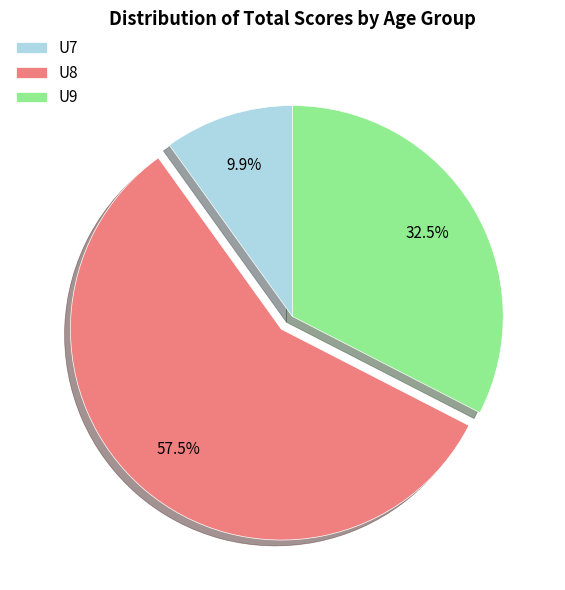

What is the largest slice in the pie chart?

U8